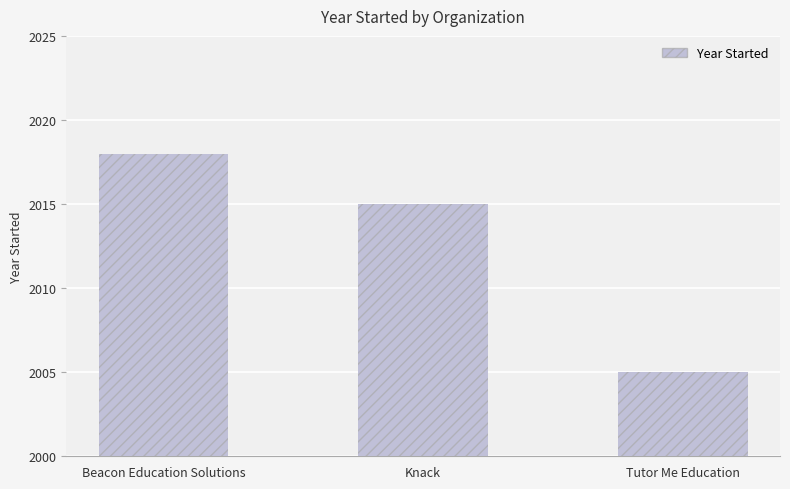

How many data points does each series have?

3